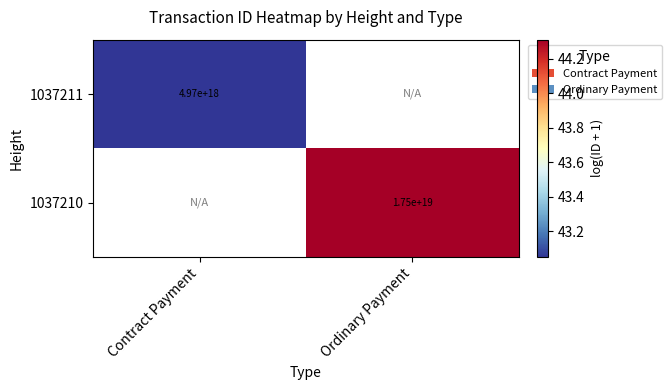

How many series are shown in this chart?

2